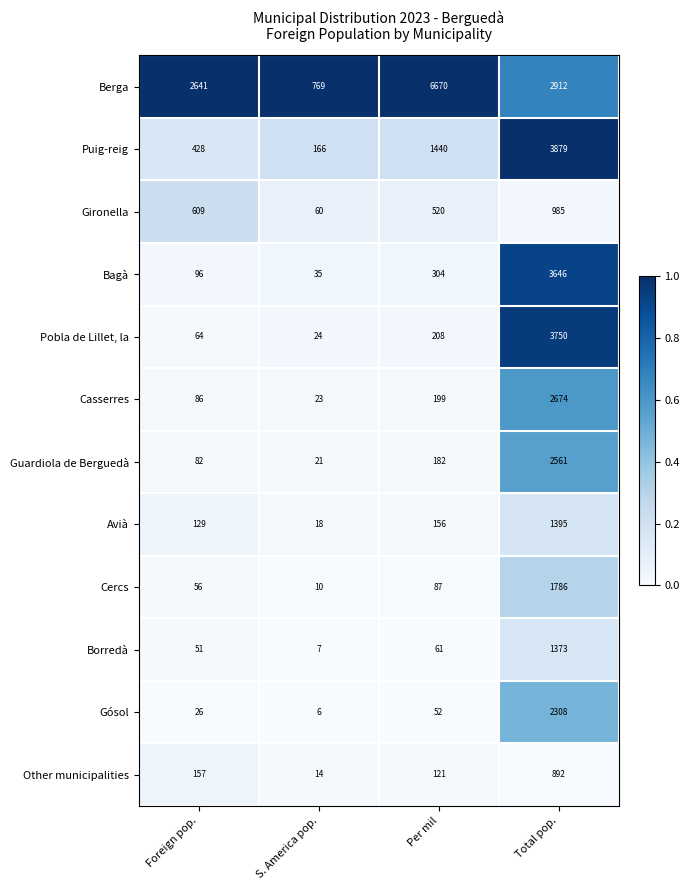

The value of Other municipalities at Total pop. is 364. True or false?

False